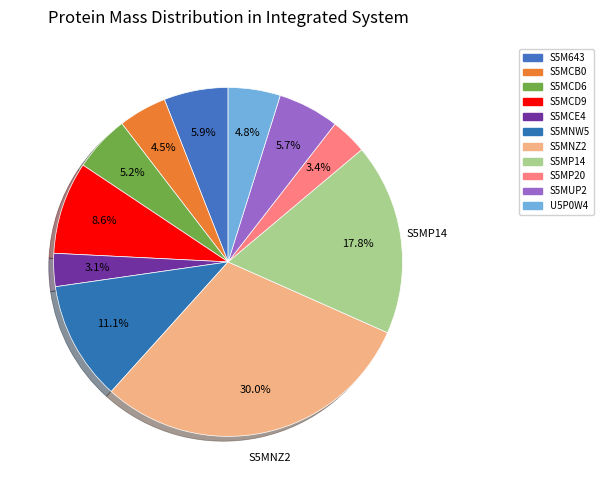

How many segments does this pie chart have?

11